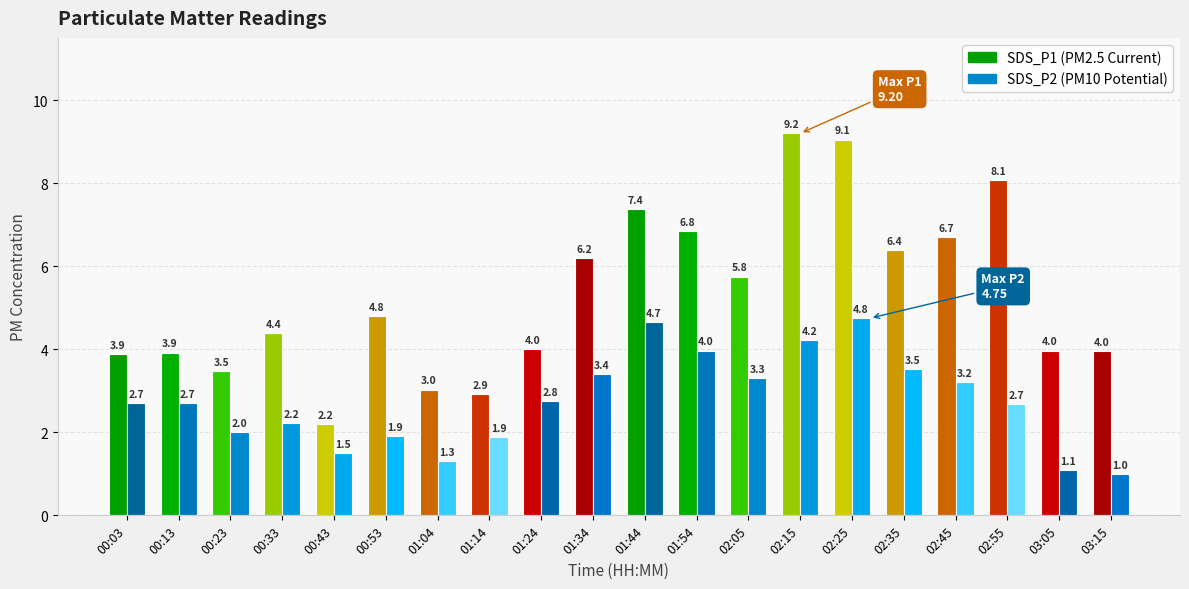

What is the spread (max minus min) of values at 01:14?

1.0